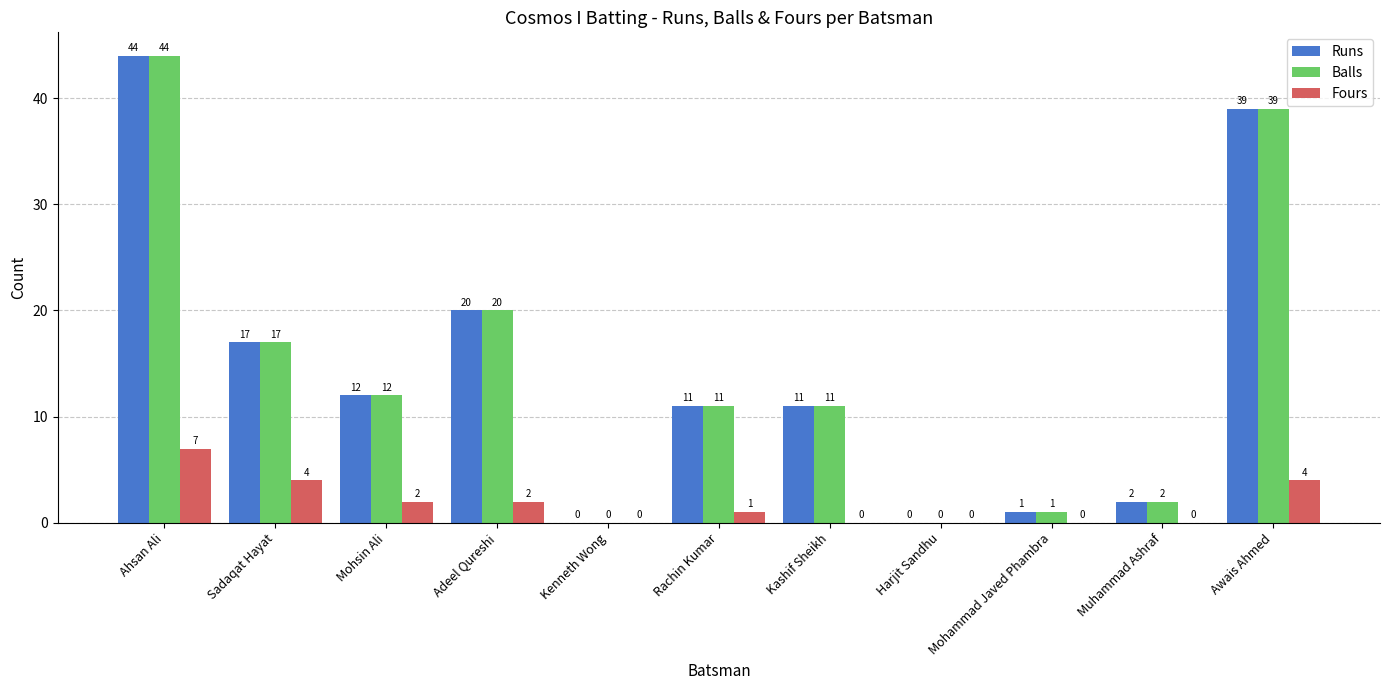

What is the total value across all series at Adeel Qureshi?

42